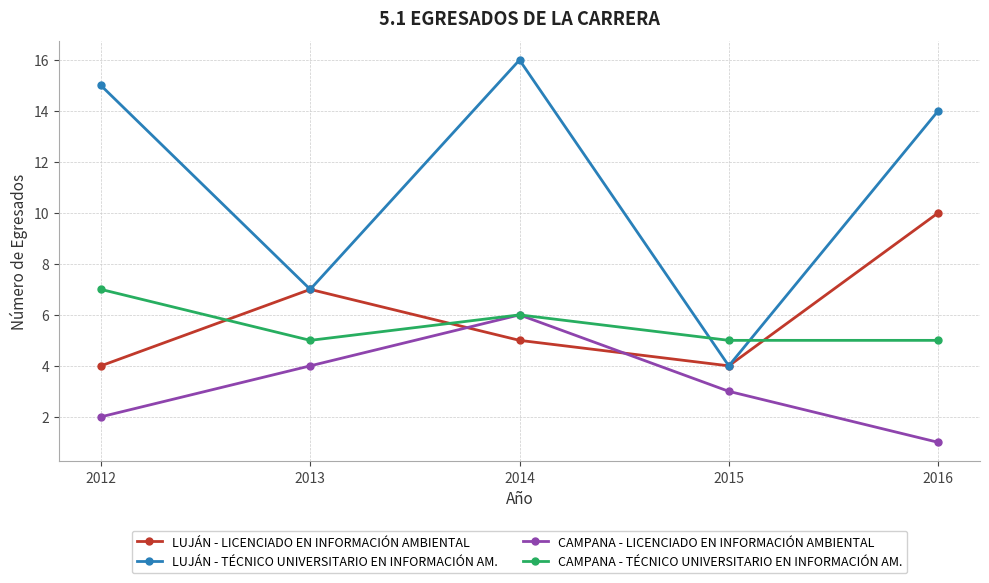

Reading left to right, what are all the values shown in this chart?

LUJÁN - LICENCIADO EN INFORMACIÓN AMBIENTAL: 2012=4	2013=7	2014=5	2015=4	2016=10
LUJÁN - TÉCNICO UNIVERSITARIO EN INFORMACIÓN AM.: 2012=15	2013=7	2014=16	2015=4	2016=14
CAMPANA - LICENCIADO EN INFORMACIÓN AMBIENTAL: 2012=2	2013=4	2014=6	2015=3	2016=1
CAMPANA - TÉCNICO UNIVERSITARIO EN INFORMACIÓN AM.: 2012=7	2013=5	2014=6	2015=5	2016=5